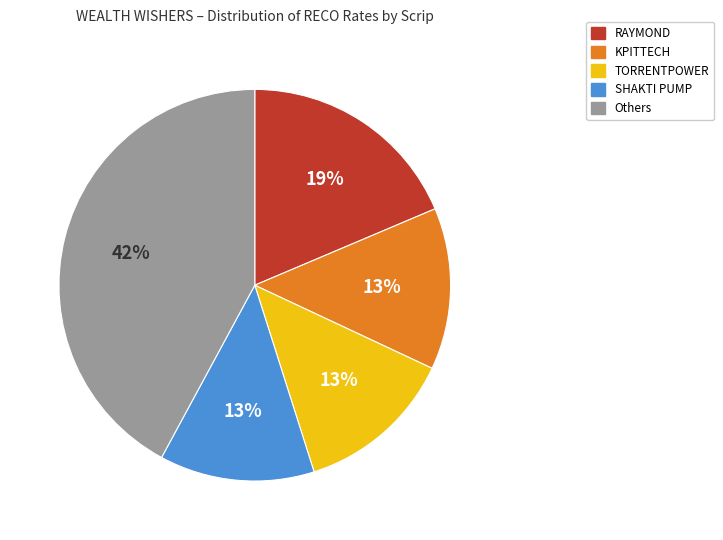

Count the number of slices in the pie.

5